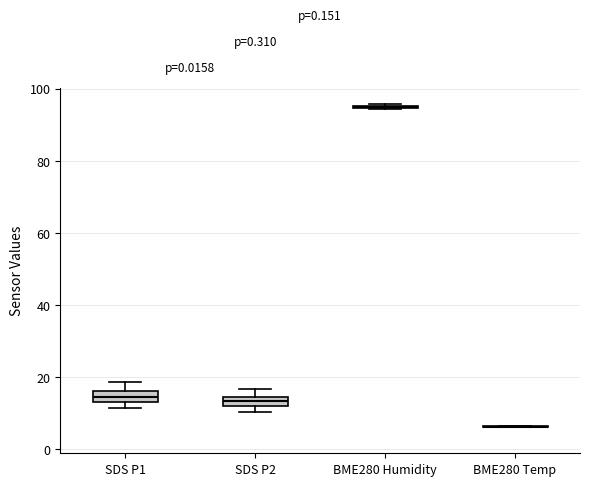

Where does the upper whisker of the box for SDS P1 end on the y-axis? The values are not printed on the chart, so give them approximately, as read against the axis.

18